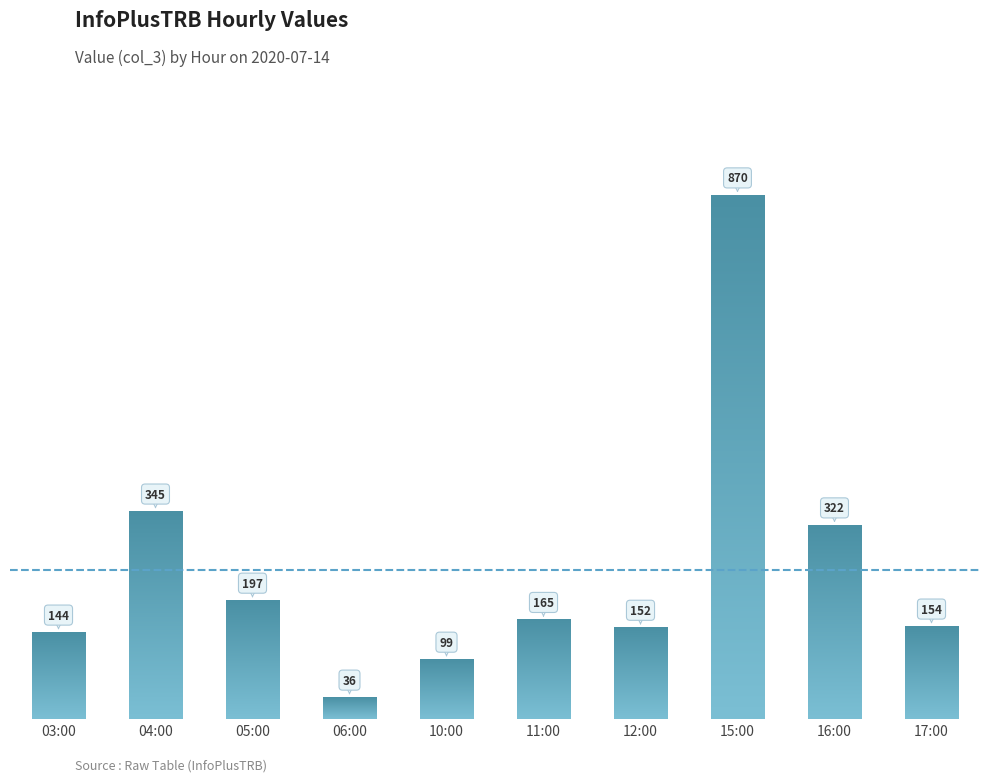

Approximately how many times larger is the value at 06:00 compared to 04:00?

0.1